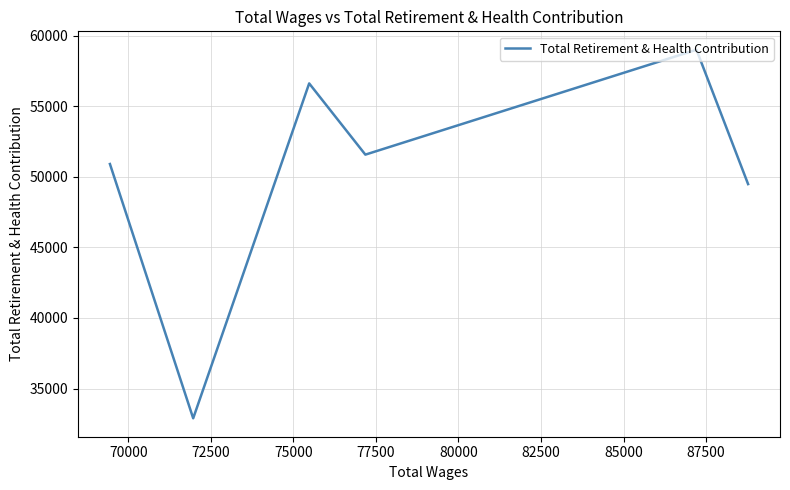

What is the sum of all values?

300461